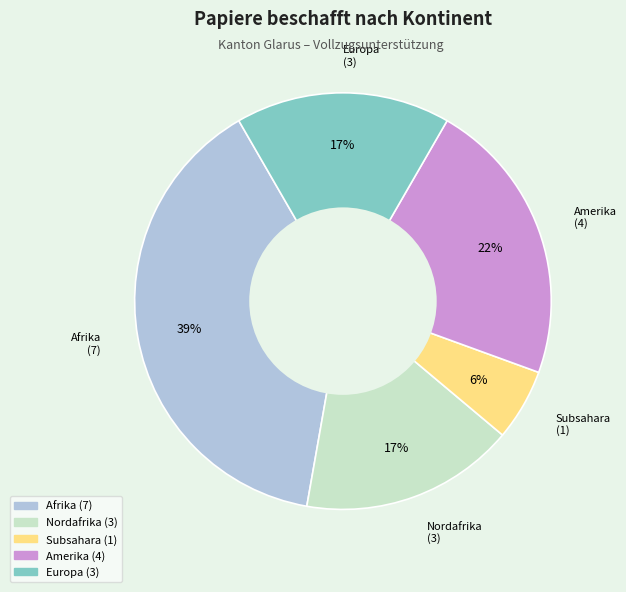

Is there any slice that represents more than half of the pie?

No